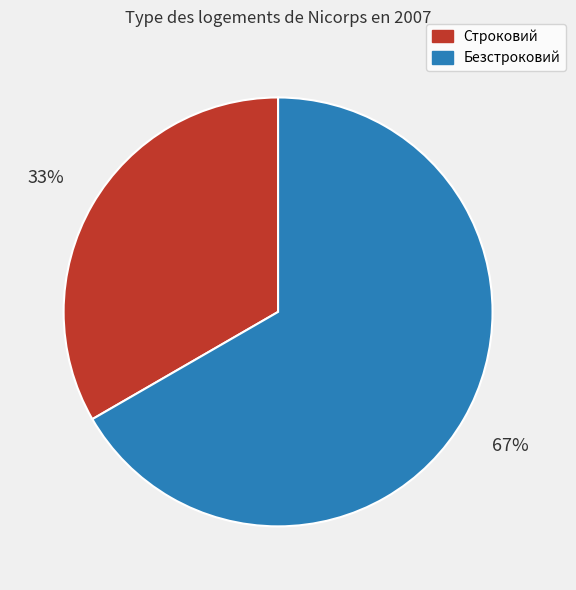

Combined, do Строковий and Безстроковий account for over 50%?

Yes